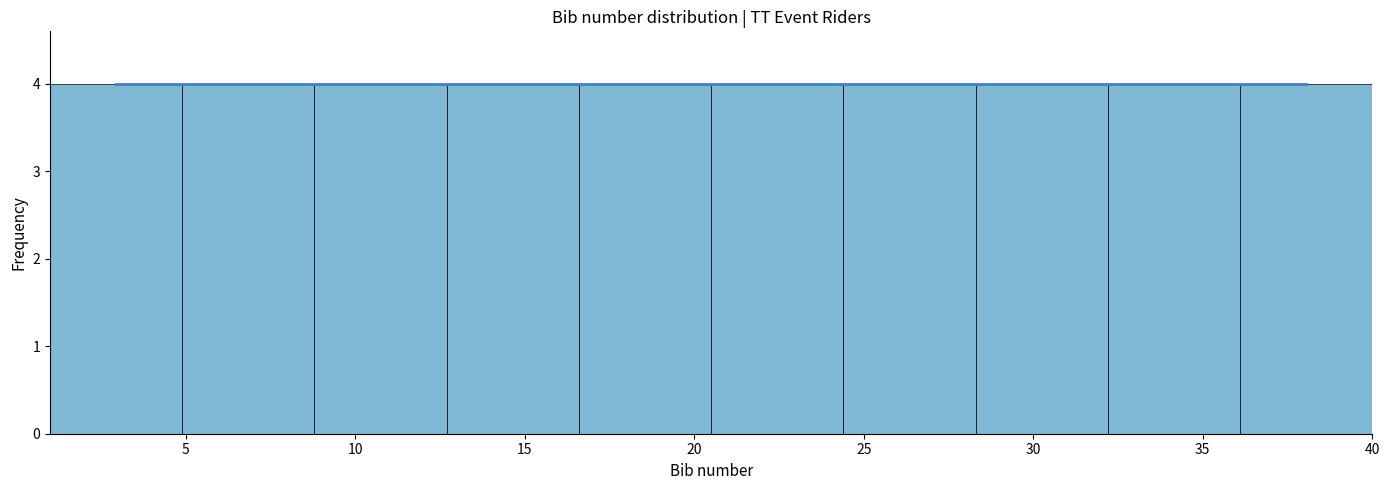

What is the height of the bar covering 36.1 to 40.0 on the x-axis? Neither the bar edges nor the heights are printed on the chart, so give them approximately, as read against the axes.

4